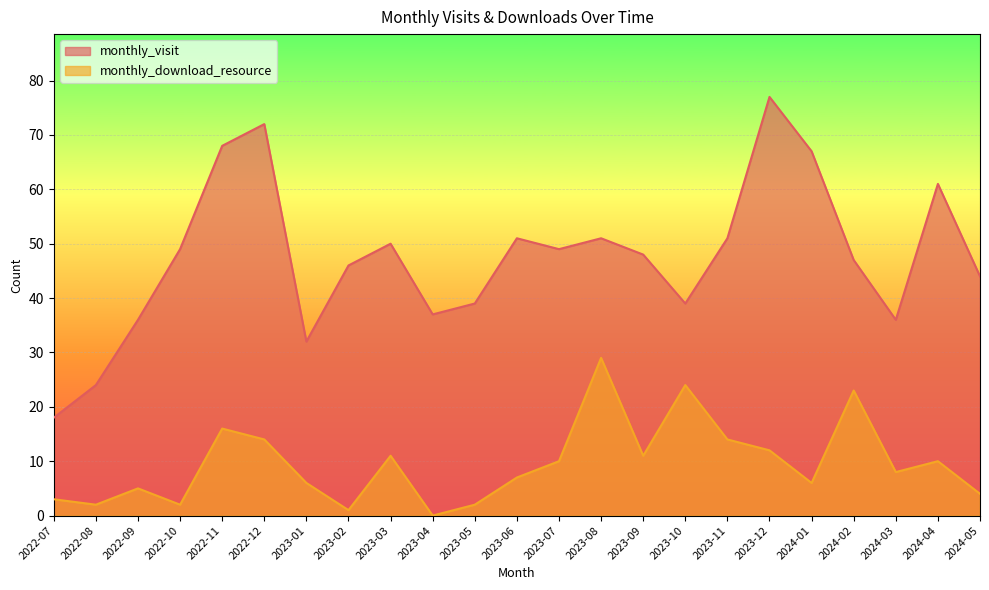

Is it true that monthly_download_resource equals 20 at 2023-12?

False